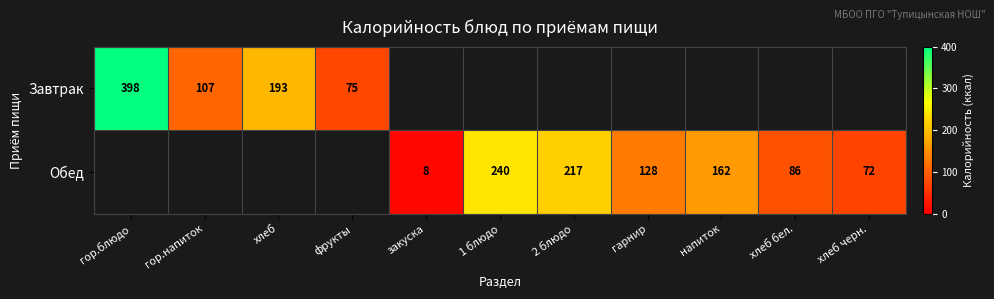

At which category is the sum across all series the highest?

гор.блюдо